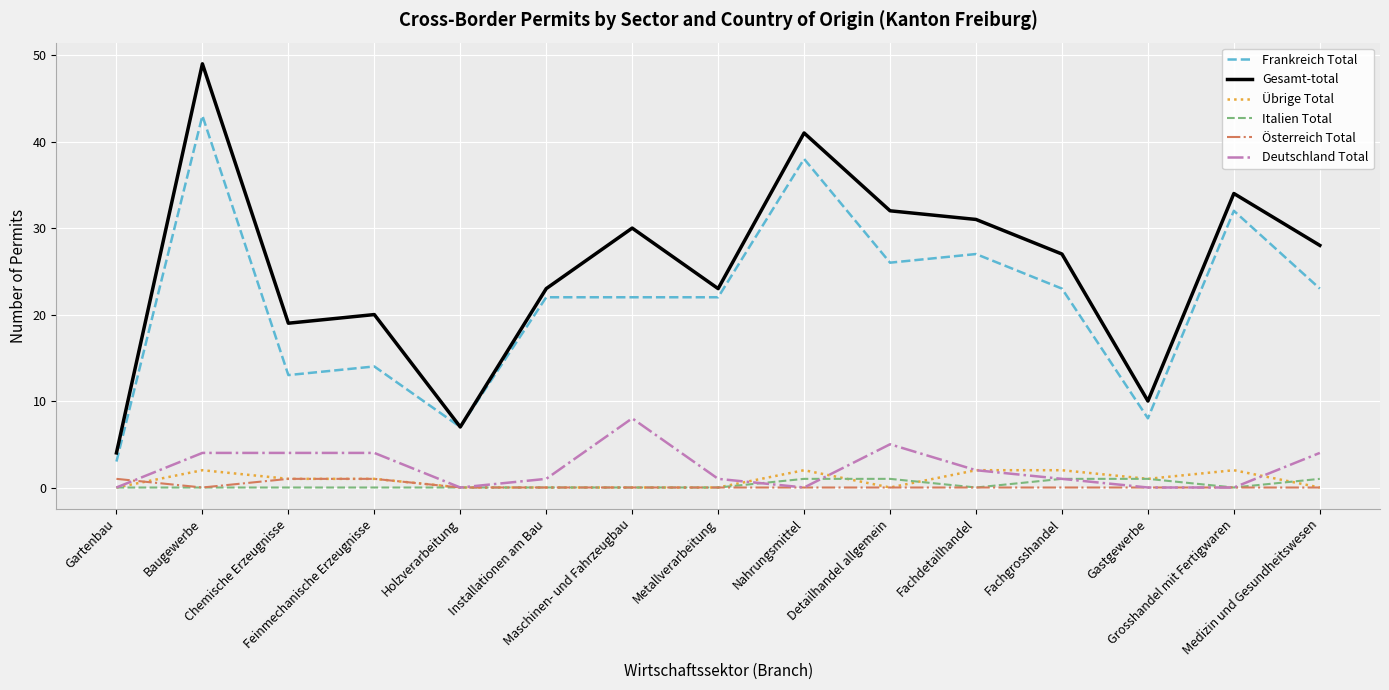

True or false: Frankreich Total and Österreich Total intersect in this chart.

False